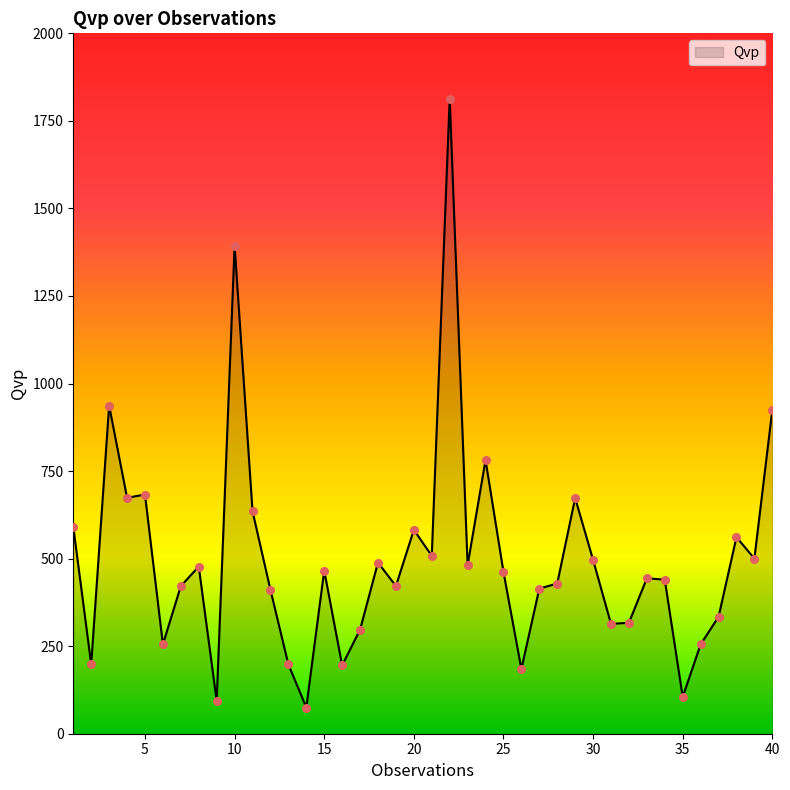

What is the difference between the maximum and minimum values?

1739.0